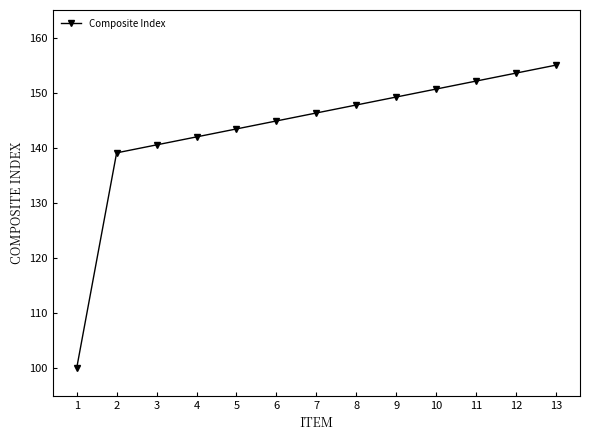

Rank the categories by value from highest to lowest.

13, 12, 11, 10, 9, 8, 7, 6, 5, 4, 3, 2, 1